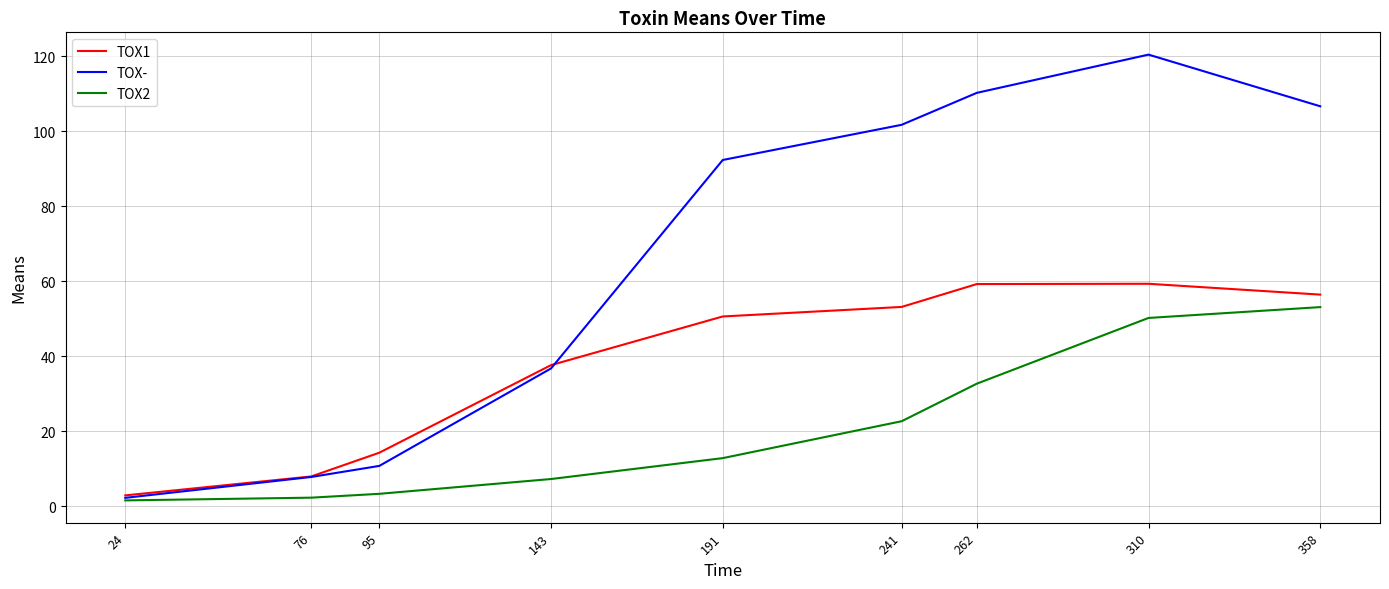

Which series has the largest total across all categories?

TOX-